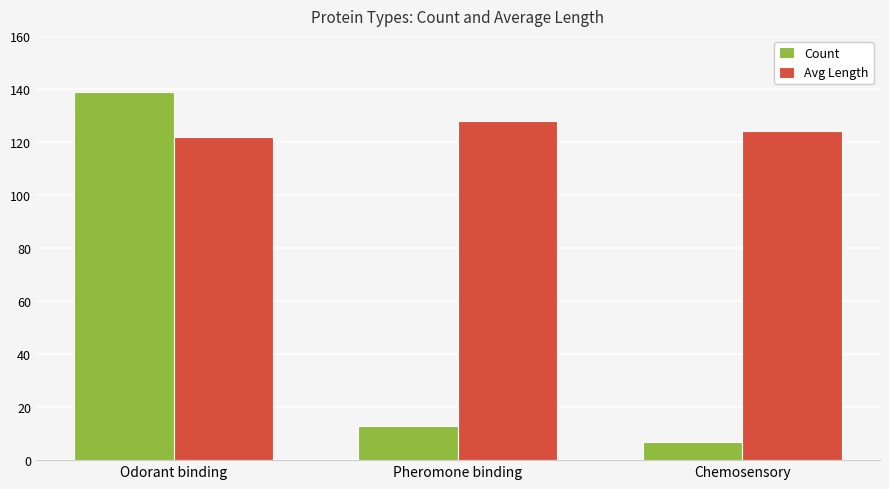

What is the average value of the Count series?

53